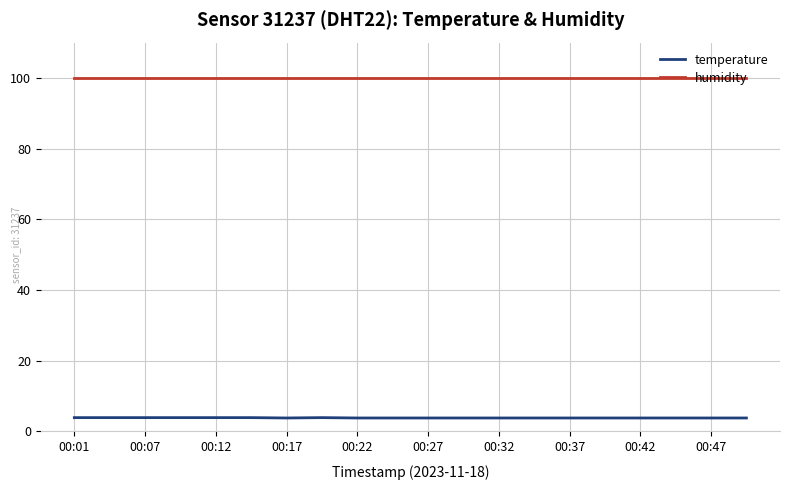

Which series has the largest total across all categories?

humidity